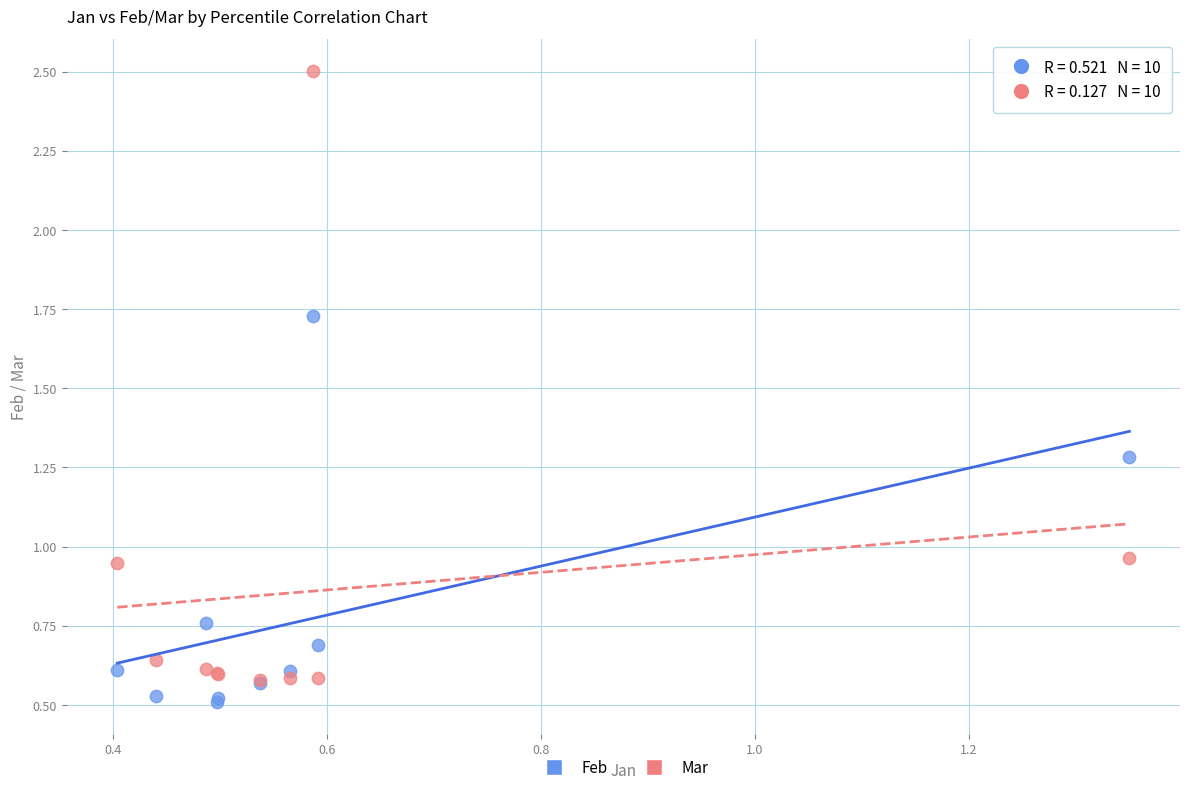

Which series reaches the minimum Y coordinate?

Feb